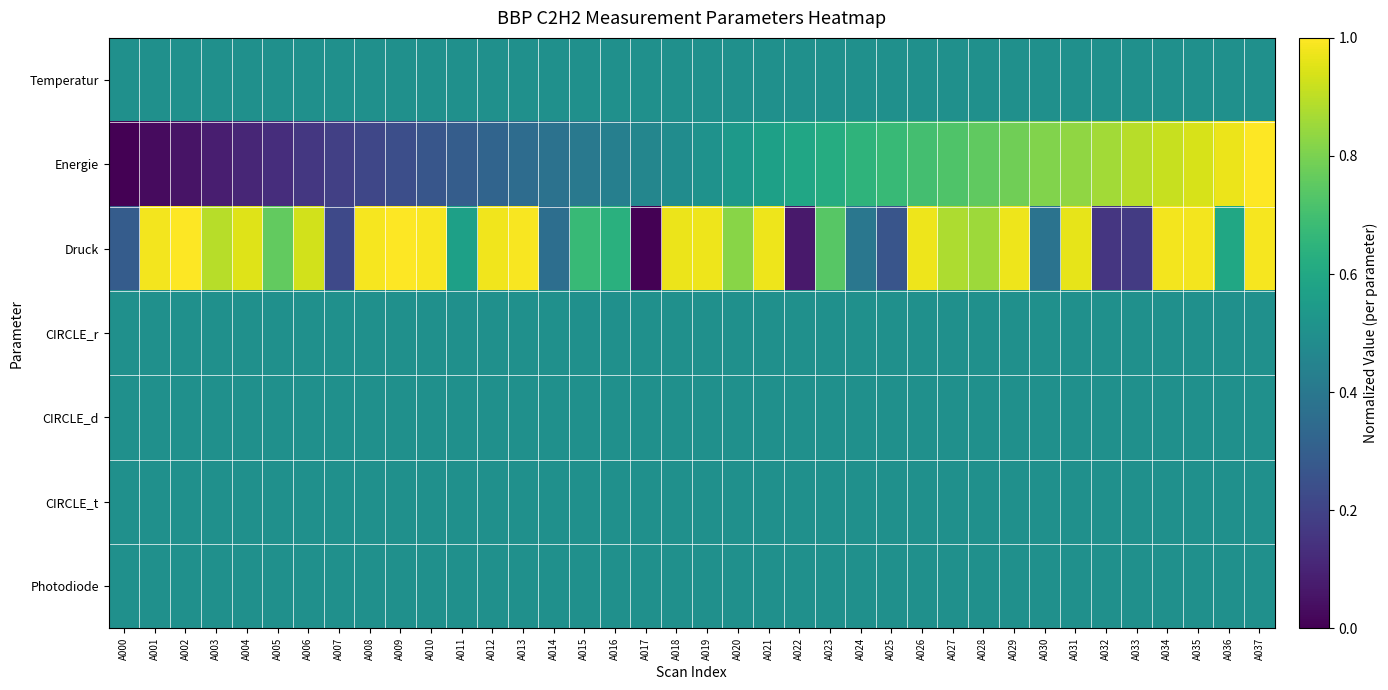

Reading left to right, transcribe all the data shown in this chart.

Temperatur: A000=0.5	A001=0.5	A002=0.5	A003=0.5	A004=0.5	A005=0.5	A006=0.5	A007=0.5	A008=0.5	A009=0.5	A010=0.5	A011=0.5	A012=0.5	A013=0.5	A014=0.5	A015=0.5	A016=0.5	A017=0.5	A018=0.5	A019=0.5	A020=0.5	A021=0.5	A022=0.5	A023=0.5	A024=0.5	A025=0.5	A026=0.5	A027=0.5	A028=0.5	A029=0.5	A030=0.5	A031=0.5	A032=0.5	A033=0.5	A034=0.5	A035=0.5	A036=0.5	A037=0.5
Energie: A000=0.0	A001=0.0	A002=0.1	A003=0.1	A004=0.1	A005=0.1	A006=0.2	A007=0.2	A008=0.2	A009=0.2	A010=0.3	A011=0.3	A012=0.3	A013=0.4	A014=0.4	A015=0.4	A016=0.4	A017=0.5	A018=0.5	A019=0.5	A020=0.5	A021=0.6	A022=0.6	A023=0.6	A024=0.6	A025=0.7	A026=0.7	A027=0.7	A028=0.8	A029=0.8	A030=0.8	A031=0.8	A032=0.9	A033=0.9	A034=0.9	A035=0.9	A036=1.0	A037=1.0
Druck: A000=0.3	A001=1.0	A002=1.0	A003=0.9	A004=1.0	A005=0.8	A006=0.9	A007=0.2	A008=1.0	A009=1.0	A010=1.0	A011=0.6	A012=1.0	A013=1.0	A014=0.4	A015=0.7	A016=0.6	A017=0.0	A018=1.0	A019=1.0	A020=0.8	A021=1.0	A022=0.1	A023=0.7	A024=0.4	A025=0.3	A026=1.0	A027=0.9	A028=0.9	A029=1.0	A030=0.4	A031=1.0	A032=0.2	A033=0.2	A034=1.0	A035=1.0	A036=0.6	A037=1.0
CIRCLE_r: A000=0.5	A001=0.5	A002=0.5	A003=0.5	A004=0.5	A005=0.5	A006=0.5	A007=0.5	A008=0.5	A009=0.5	A010=0.5	A011=0.5	A012=0.5	A013=0.5	A014=0.5	A015=0.5	A016=0.5	A017=0.5	A018=0.5	A019=0.5	A020=0.5	A021=0.5	A022=0.5	A023=0.5	A024=0.5	A025=0.5	A026=0.5	A027=0.5	A028=0.5	A029=0.5	A030=0.5	A031=0.5	A032=0.5	A033=0.5	A034=0.5	A035=0.5	A036=0.5	A037=0.5
CIRCLE_d: A000=0.5	A001=0.5	A002=0.5	A003=0.5	A004=0.5	A005=0.5	A006=0.5	A007=0.5	A008=0.5	A009=0.5	A010=0.5	A011=0.5	A012=0.5	A013=0.5	A014=0.5	A015=0.5	A016=0.5	A017=0.5	A018=0.5	A019=0.5	A020=0.5	A021=0.5	A022=0.5	A023=0.5	A024=0.5	A025=0.5	A026=0.5	A027=0.5	A028=0.5	A029=0.5	A030=0.5	A031=0.5	A032=0.5	A033=0.5	A034=0.5	A035=0.5	A036=0.5	A037=0.5
CIRCLE_t: A000=0.5	A001=0.5	A002=0.5	A003=0.5	A004=0.5	A005=0.5	A006=0.5	A007=0.5	A008=0.5	A009=0.5	A010=0.5	A011=0.5	A012=0.5	A013=0.5	A014=0.5	A015=0.5	A016=0.5	A017=0.5	A018=0.5	A019=0.5	A020=0.5	A021=0.5	A022=0.5	A023=0.5	A024=0.5	A025=0.5	A026=0.5	A027=0.5	A028=0.5	A029=0.5	A030=0.5	A031=0.5	A032=0.5	A033=0.5	A034=0.5	A035=0.5	A036=0.5	A037=0.5
Photodiode: A000=0.5	A001=0.5	A002=0.5	A003=0.5	A004=0.5	A005=0.5	A006=0.5	A007=0.5	A008=0.5	A009=0.5	A010=0.5	A011=0.5	A012=0.5	A013=0.5	A014=0.5	A015=0.5	A016=0.5	A017=0.5	A018=0.5	A019=0.5	A020=0.5	A021=0.5	A022=0.5	A023=0.5	A024=0.5	A025=0.5	A026=0.5	A027=0.5	A028=0.5	A029=0.5	A030=0.5	A031=0.5	A032=0.5	A033=0.5	A034=0.5	A035=0.5	A036=0.5	A037=0.5